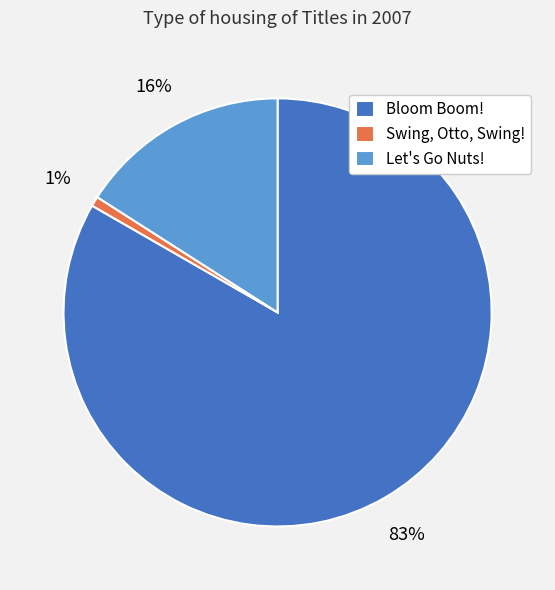

Which has a higher value, Bloom Boom! or Let's Go Nuts!?

Bloom Boom!